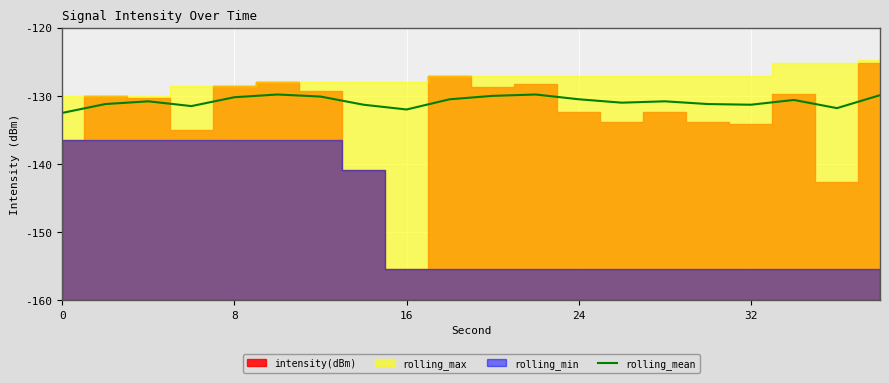

What is the minimum value for rolling_mean?

-132.5